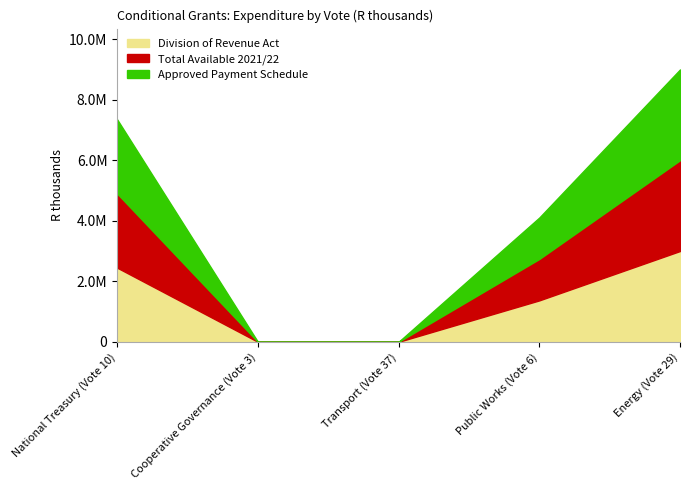

The Division of Revenue Act series shows 5306399 at Energy (Vote 29). True or false?

False